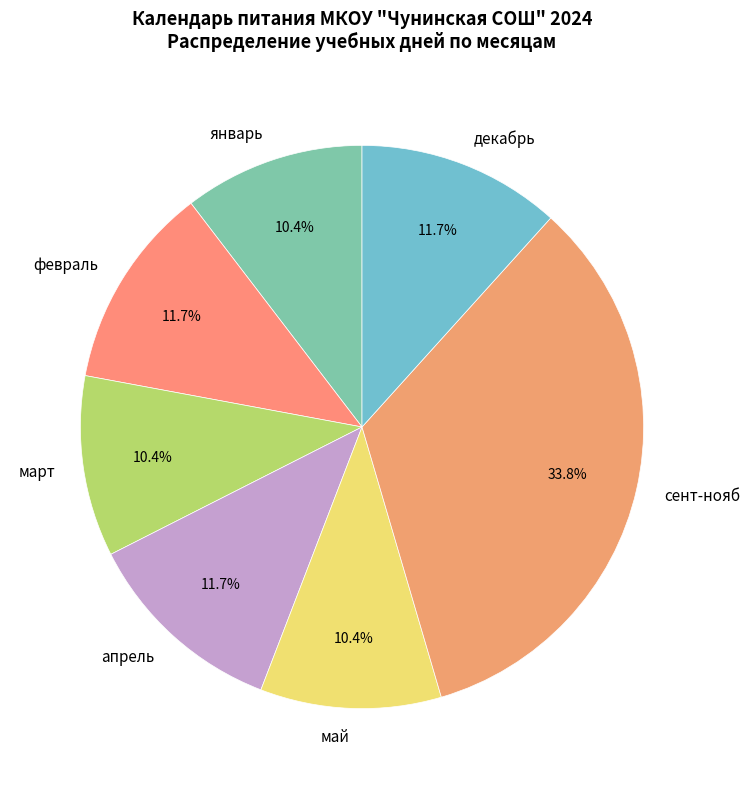

Is the sum of декабрь and январь greater than half?

No